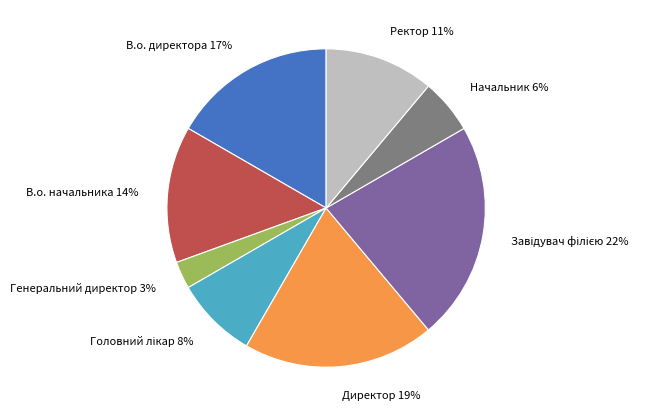

Do В.о. начальника and Начальник together represent more than half of the pie?

No